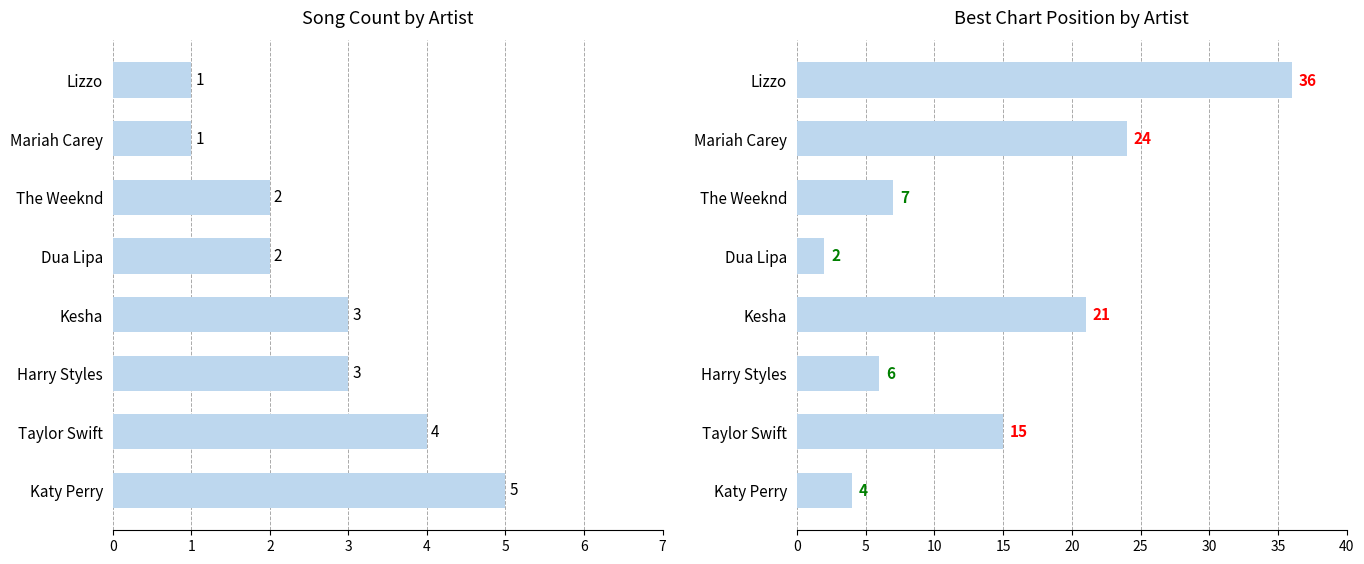

What is the difference between the maximum and minimum values in the Song Count series?

4